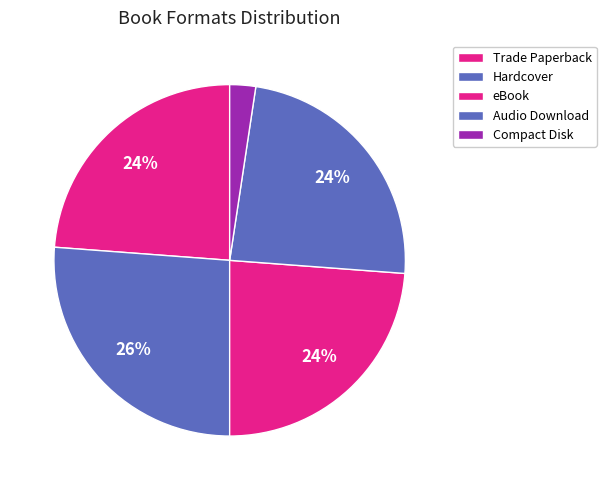

How many segments does this pie chart have?

5